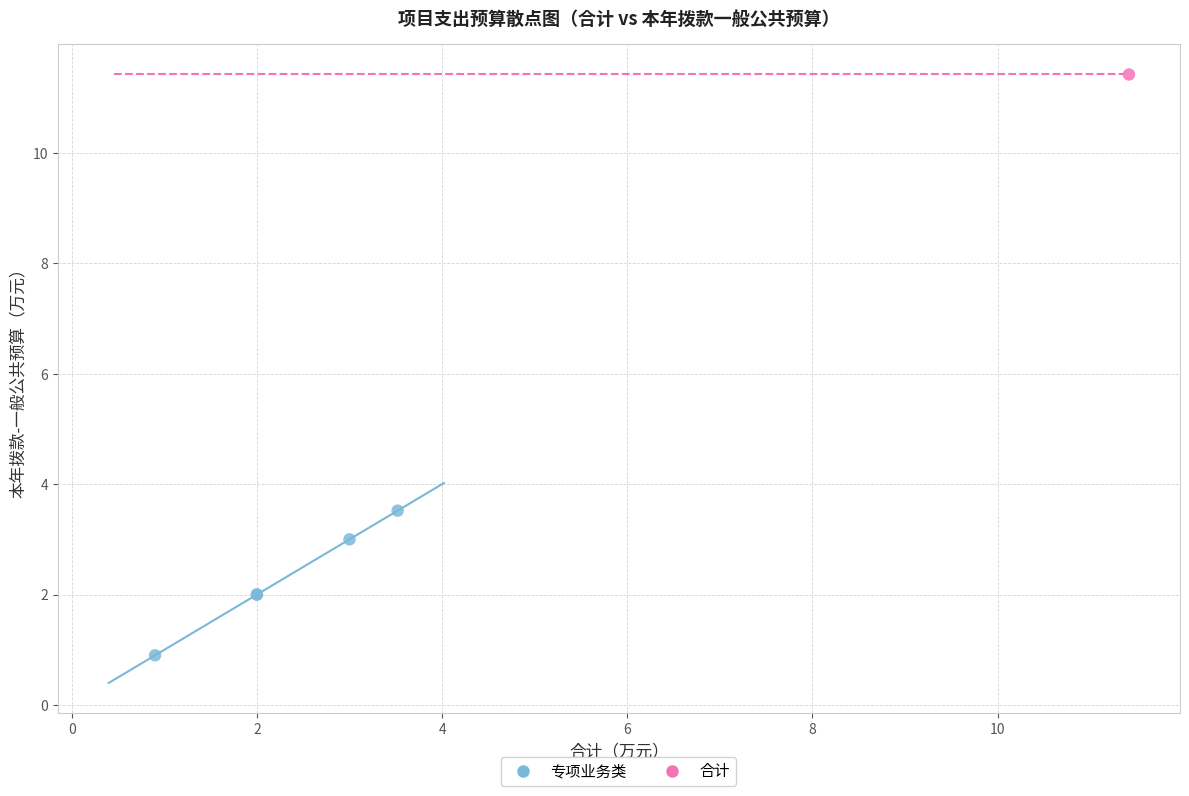

What are all the series names shown in the legend?

专项业务类, 合计